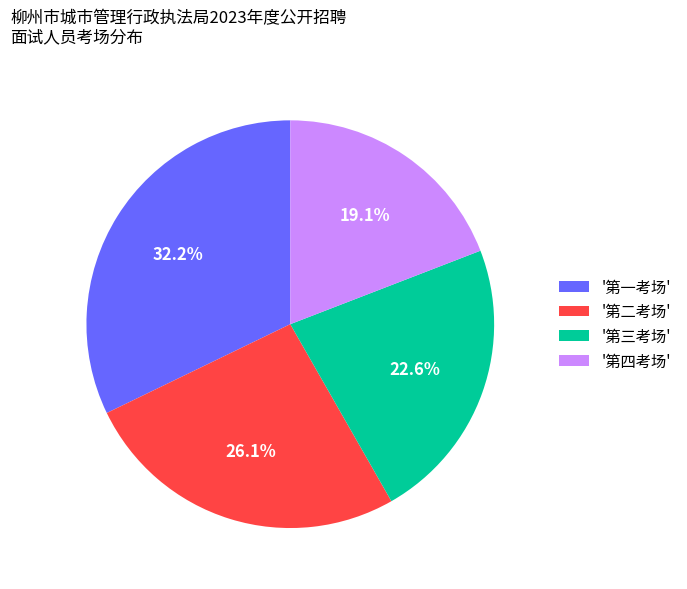

Rank the categories by value from lowest to highest.

'第四考场', '第三考场', '第二考场', '第一考场'